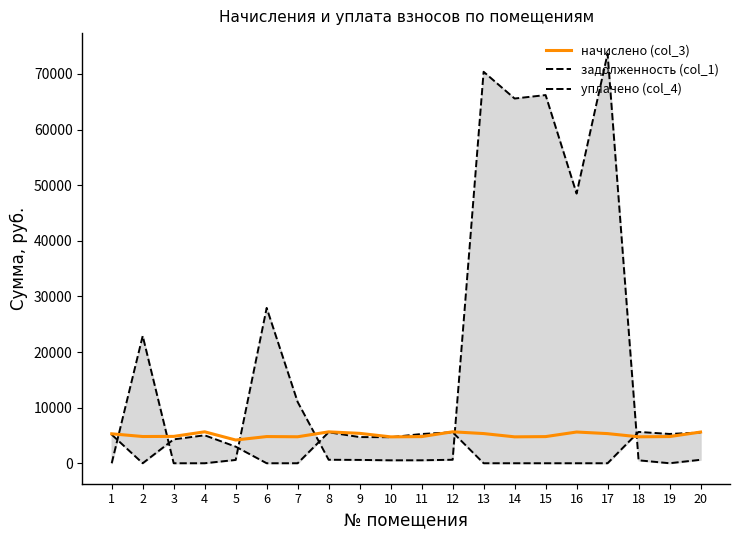

The уплачено (col_4) series shows 4705.3 at 9. True or false?

True